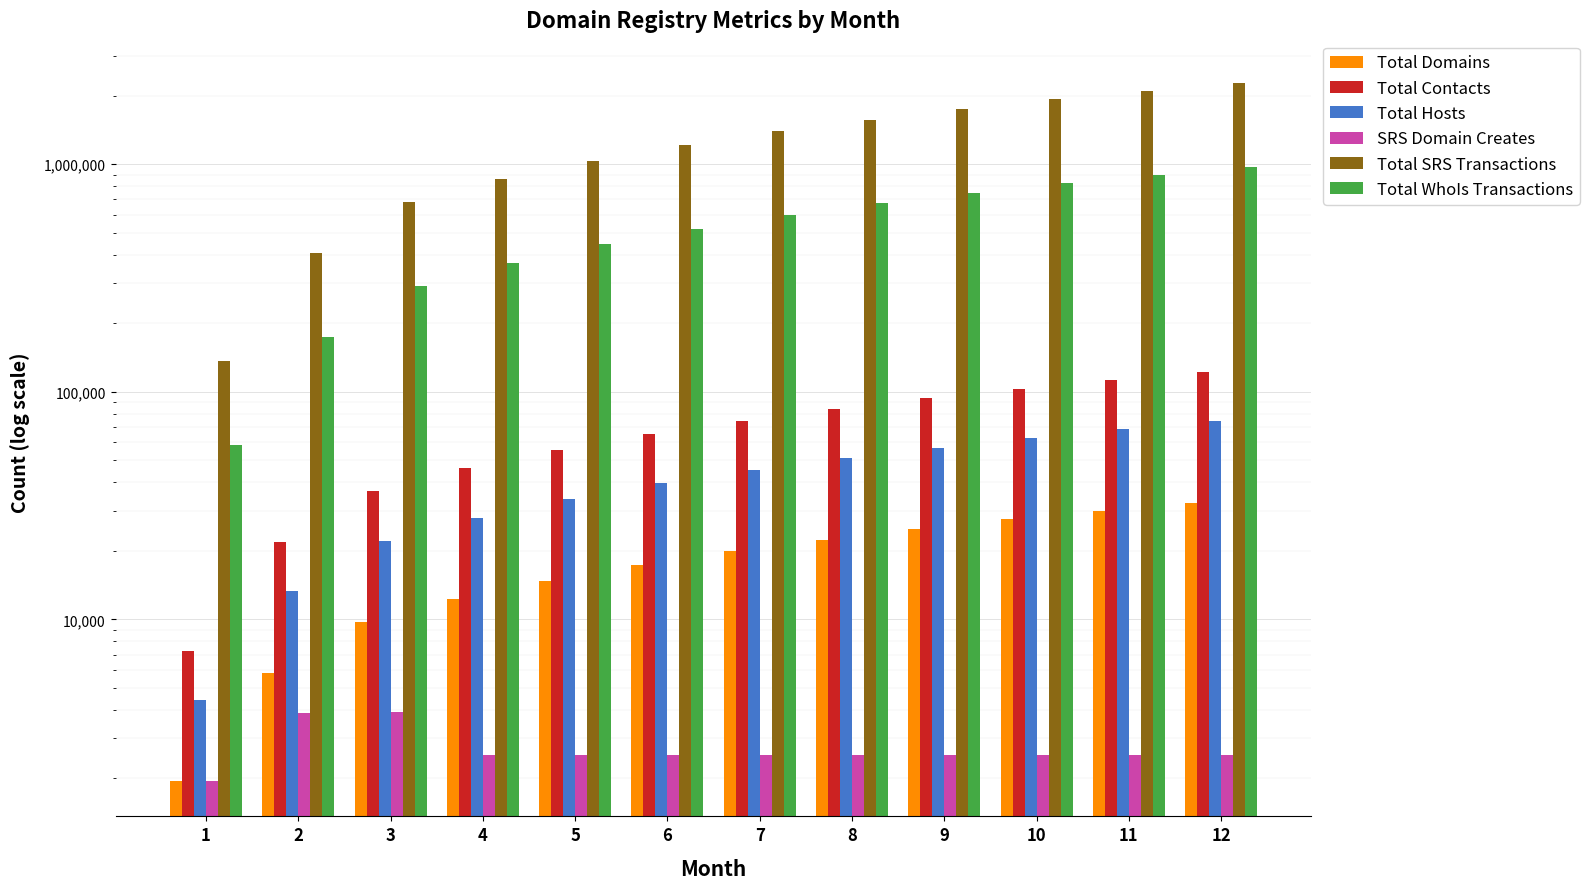

What are all the series names shown in the legend?

Total Domains, Total Contacts, Total Hosts, SRS Domain Creates, Total SRS Transactions, Total WhoIs Transactions